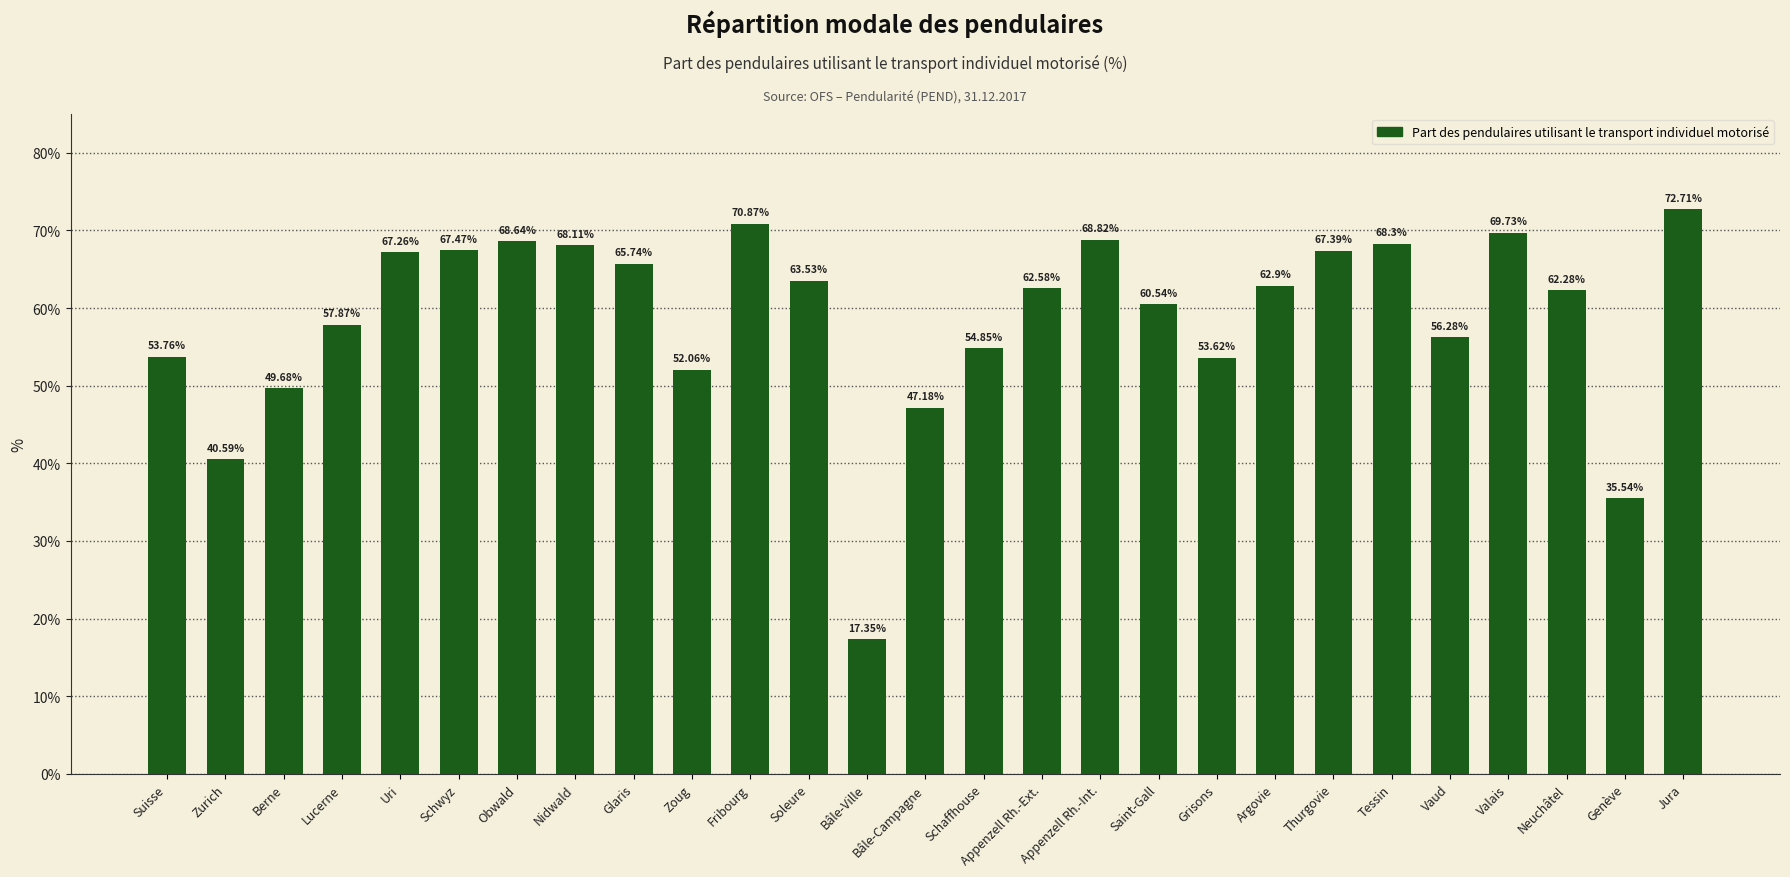

Reading left to right, list all the values displayed in this chart.

53.8	40.6	49.7	57.9	67.3	67.5	68.6	68.1	65.7	52.1	70.9	63.5	17.4	47.2	54.9	62.6	68.8	60.5	53.6	62.9	67.4	68.3	56.3	69.7	62.3	35.5	72.7